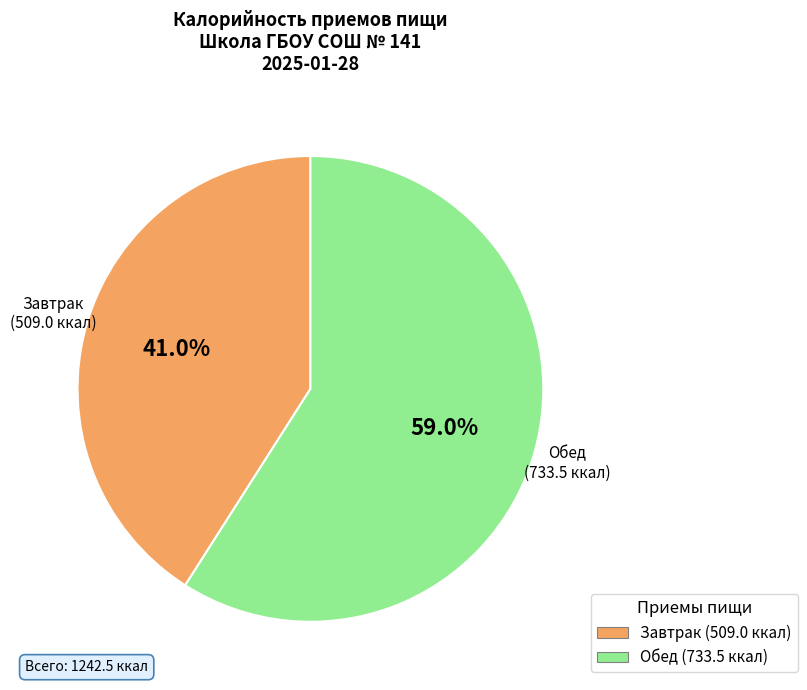

Rank the categories by value from highest to lowest.

Обед, Завтрак